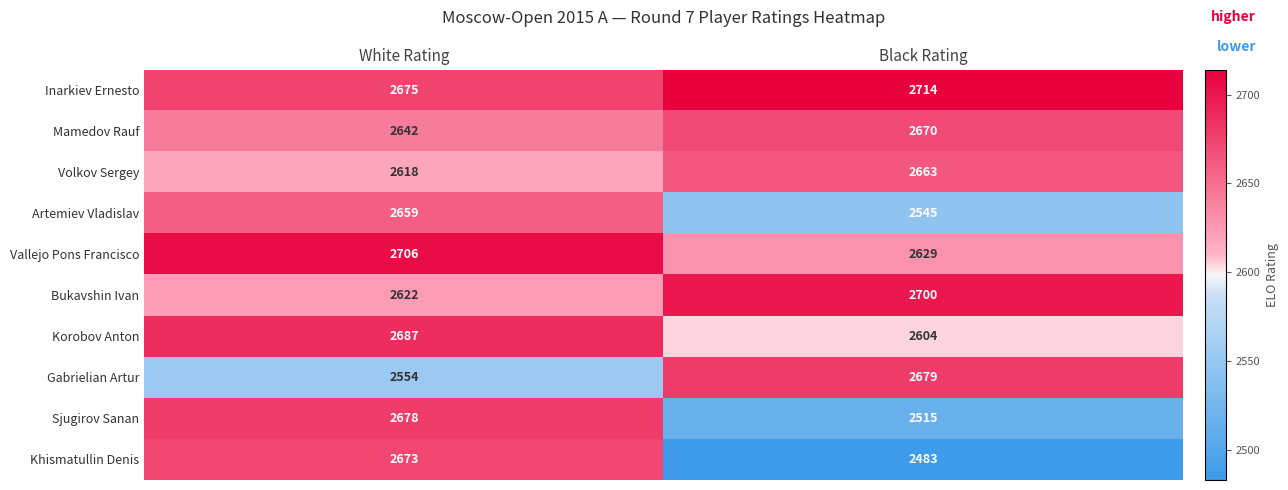

Reading left to right, transcribe all the data shown in this chart.

Inarkiev Ernesto: White Rating=2675	Black Rating=2714
Mamedov Rauf: White Rating=2642	Black Rating=2670
Volkov Sergey: White Rating=2618	Black Rating=2663
Artemiev Vladislav: White Rating=2659	Black Rating=2545
Vallejo Pons Francisco: White Rating=2706	Black Rating=2629
Bukavshin Ivan: White Rating=2622	Black Rating=2700
Korobov Anton: White Rating=2687	Black Rating=2604
Gabrielian Artur: White Rating=2554	Black Rating=2679
Sjugirov Sanan: White Rating=2678	Black Rating=2515
Khismatullin Denis: White Rating=2673	Black Rating=2483